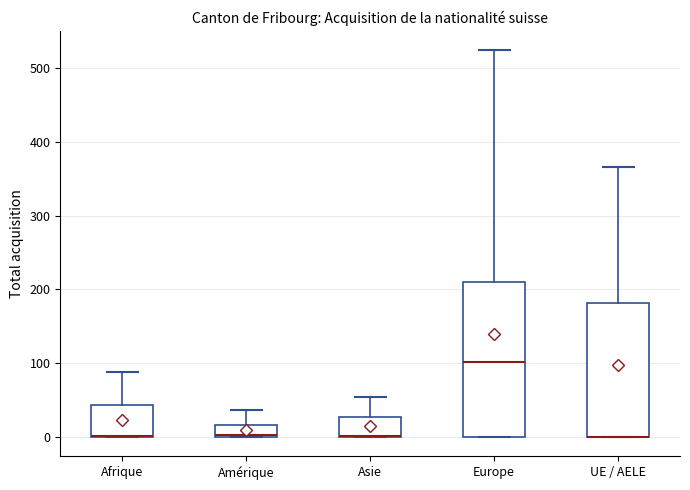

Which box is the tallest, from its lower edge to its upper edge?

Europe